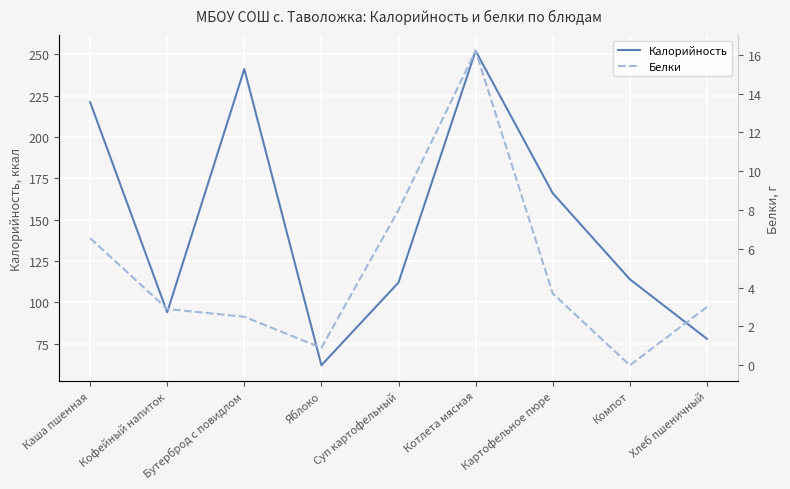

What is the sum of all Белки values?

43.8